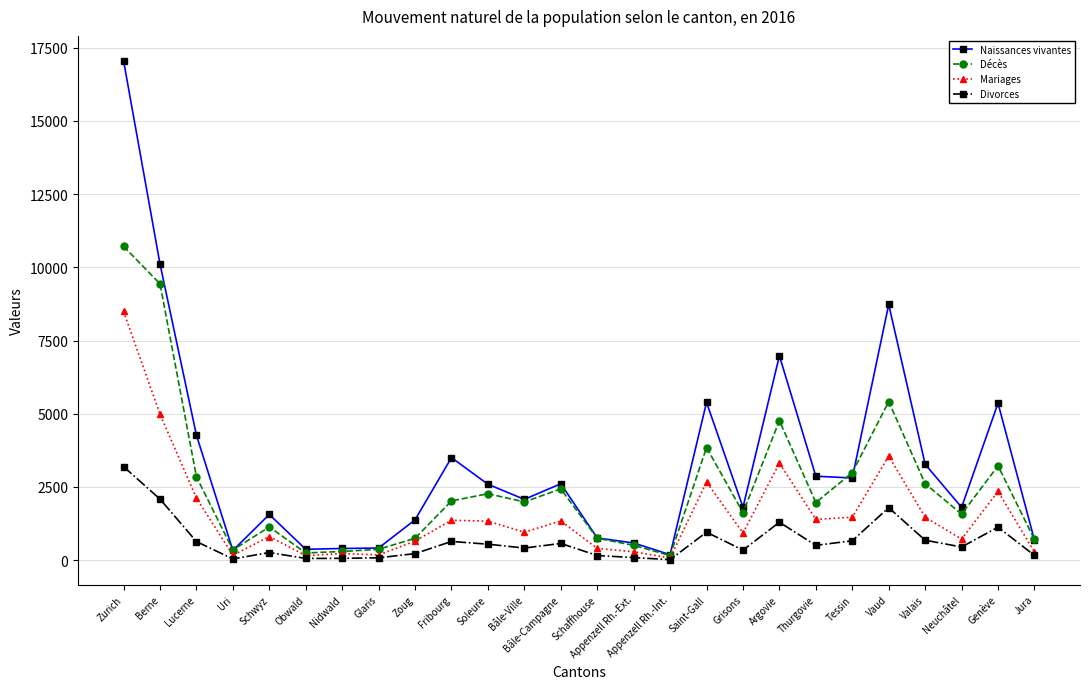

How many categories are shown in the chart?

26